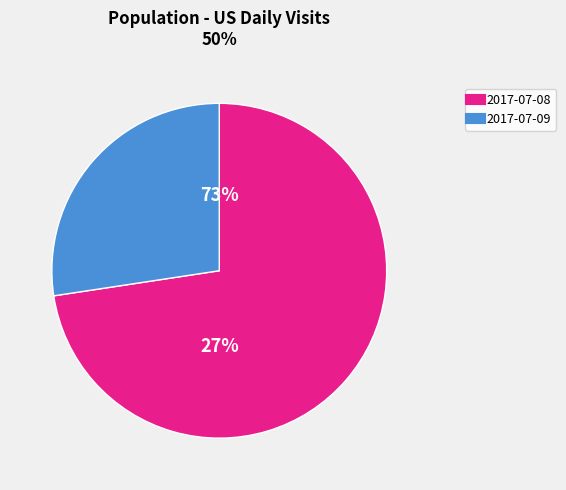

To the nearest percent, what percentage of the pie is 2017-07-09?

27%